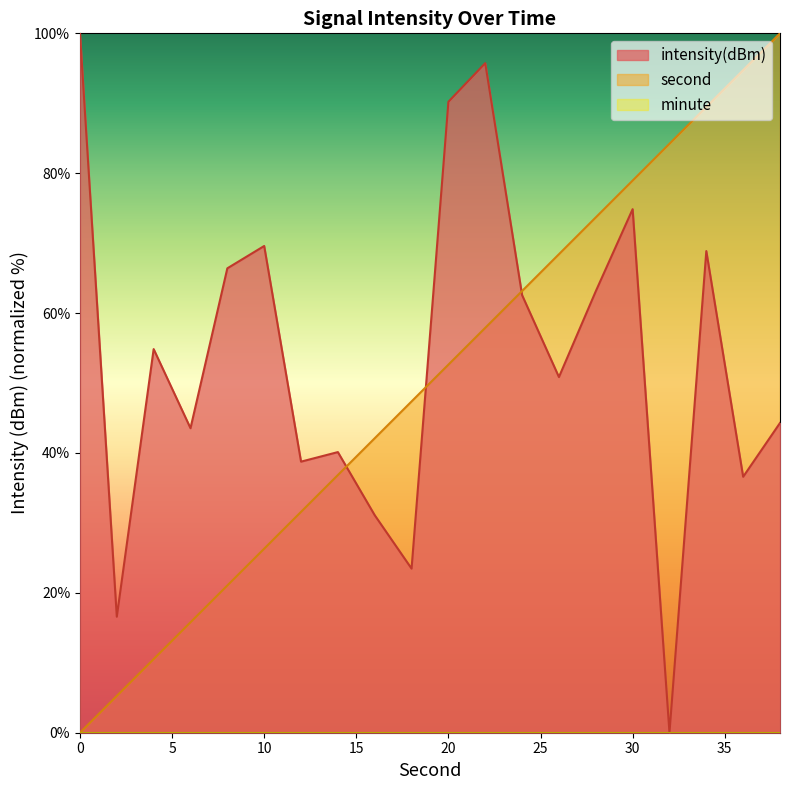

What is the difference between the highest and lowest values at 24?

0.6